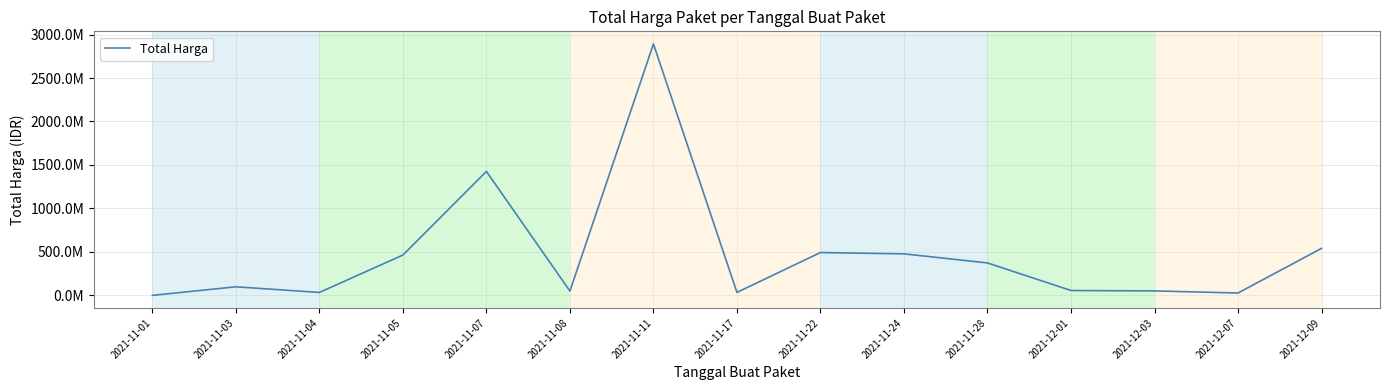

What position from the right is 2021-11-05?

12